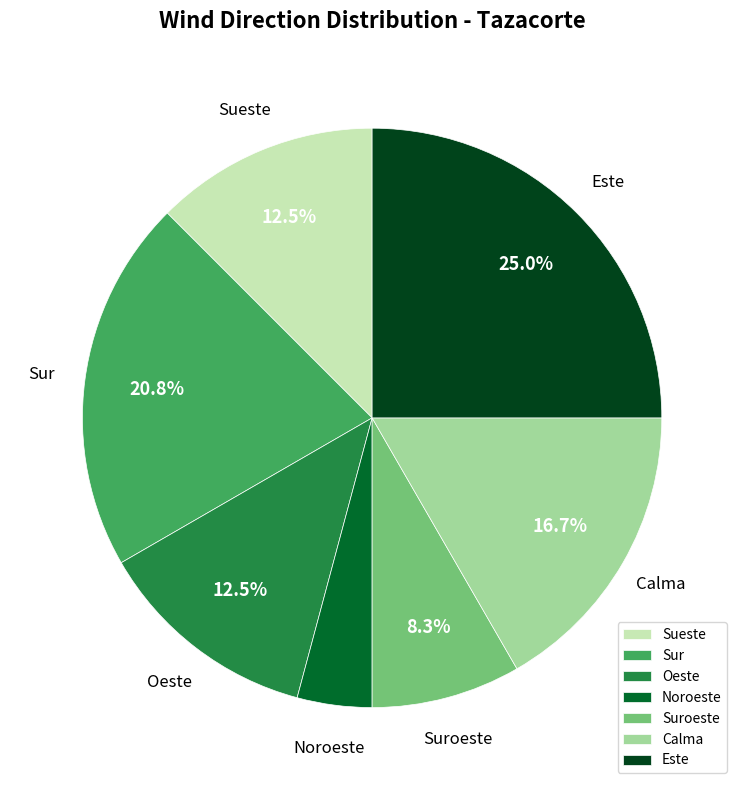

What is the smallest slice in the pie chart?

Noroeste